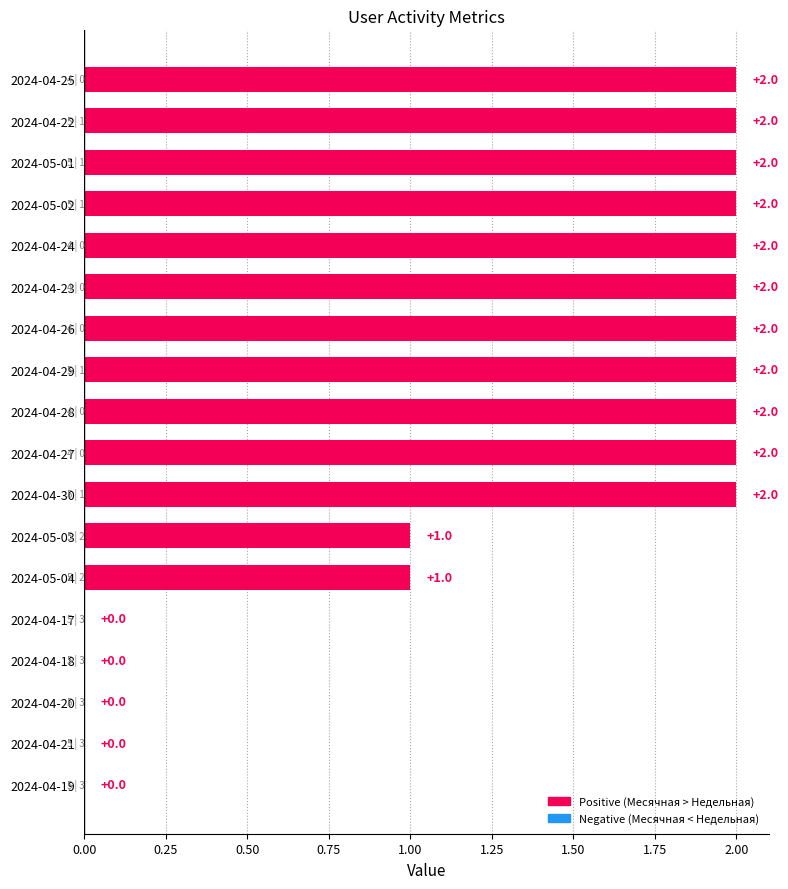

What is the sum of all values?

24